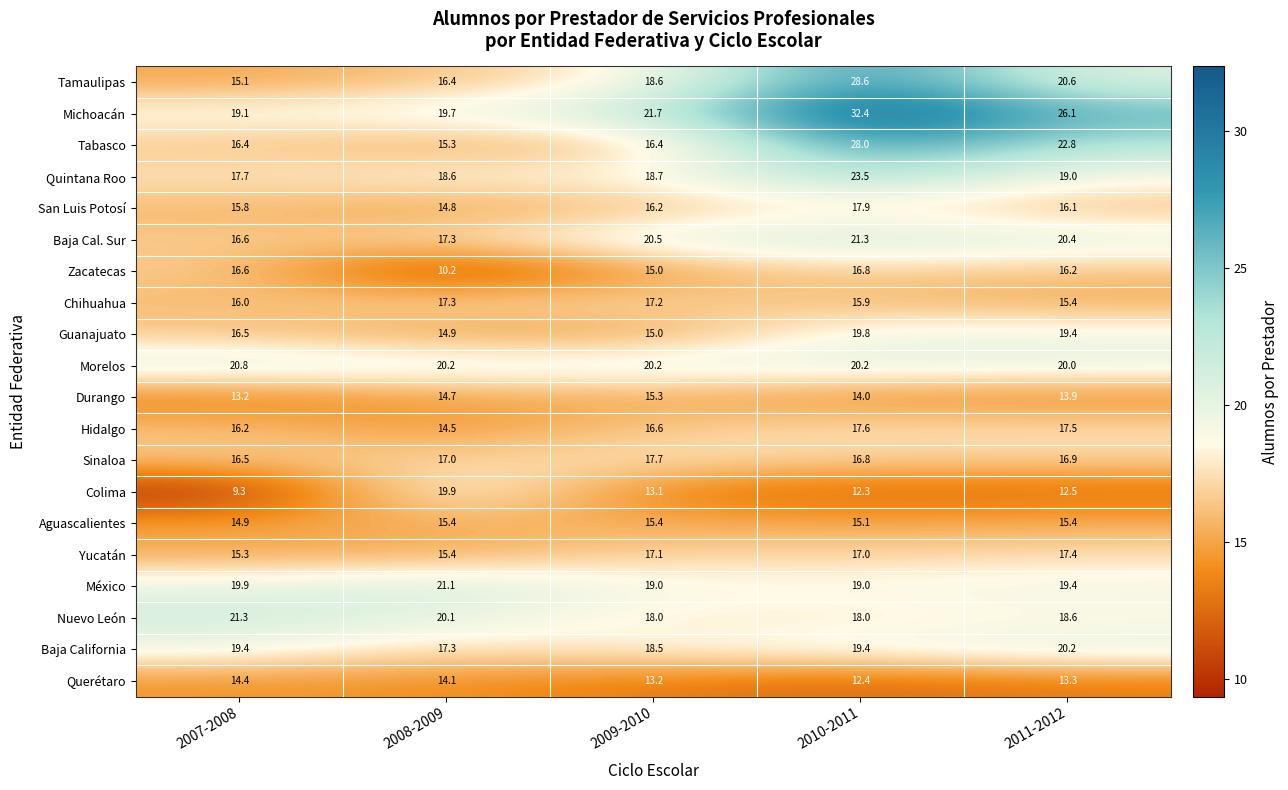

What is the difference between the maximum and minimum values in the Baja Cal. Sur series?

4.7